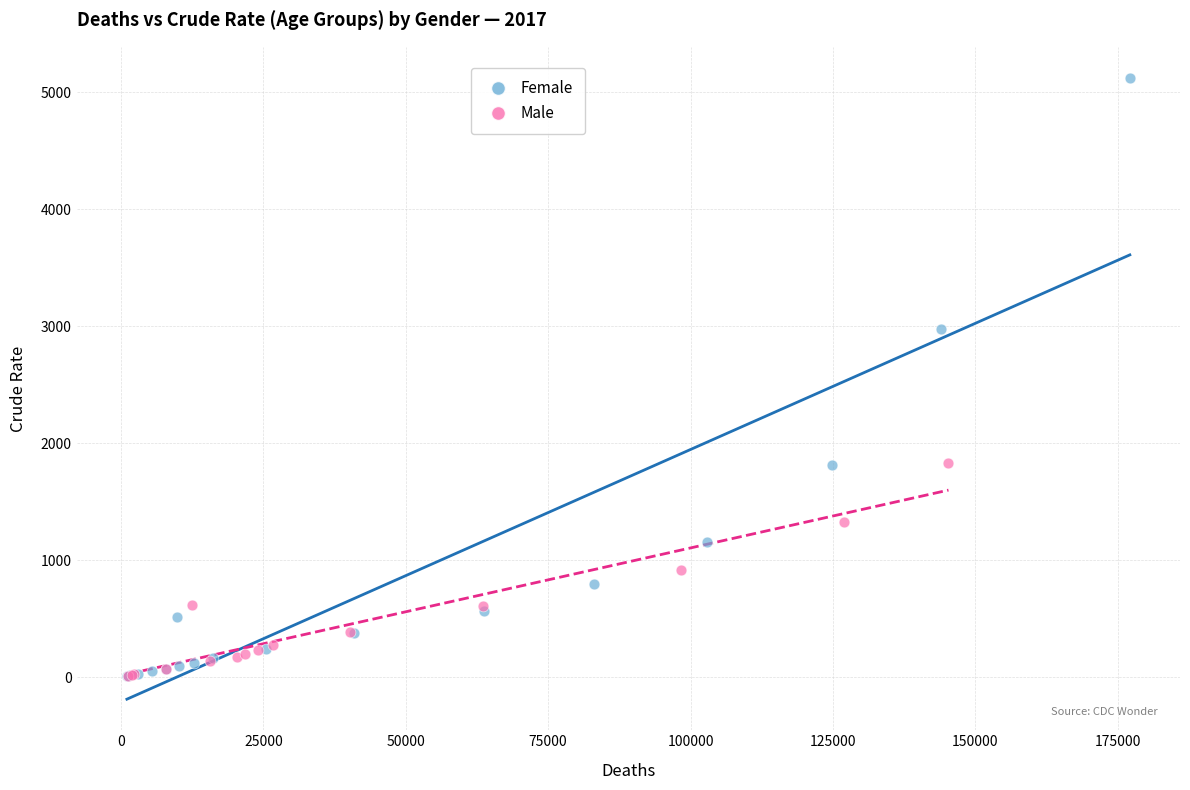

Which series has the largest Y range (max minus min)?

Female